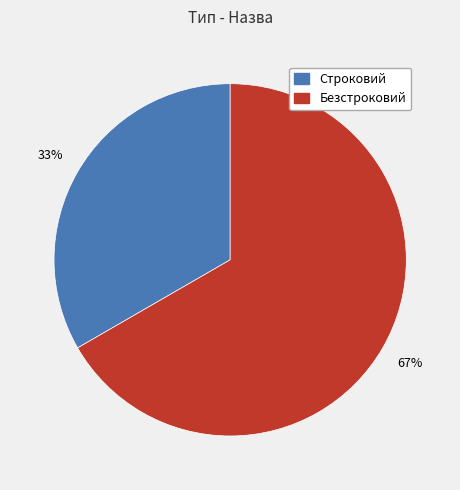

Is there a majority slice in this chart?

Yes